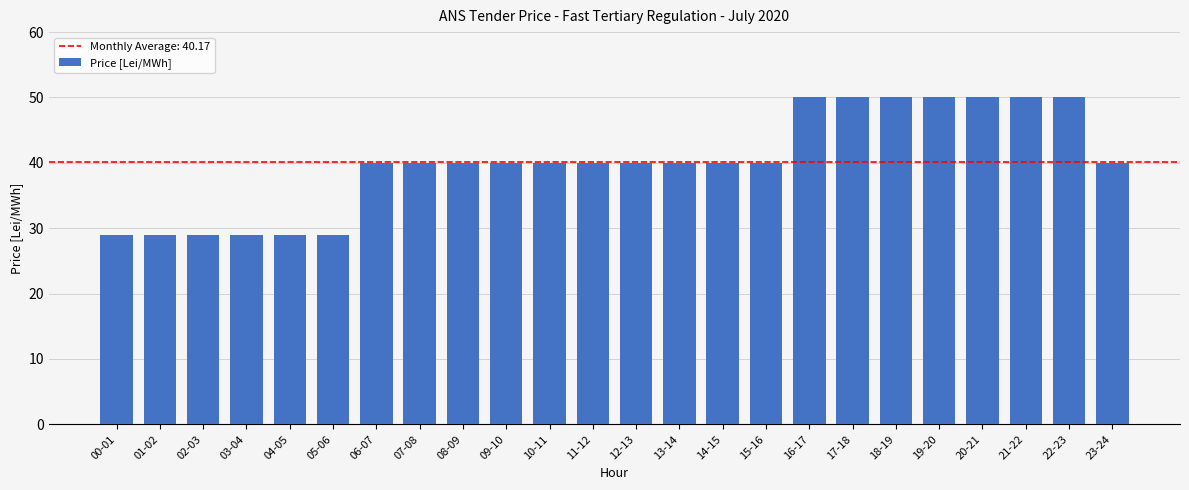

What is the difference between the maximum and second lowest values?

21